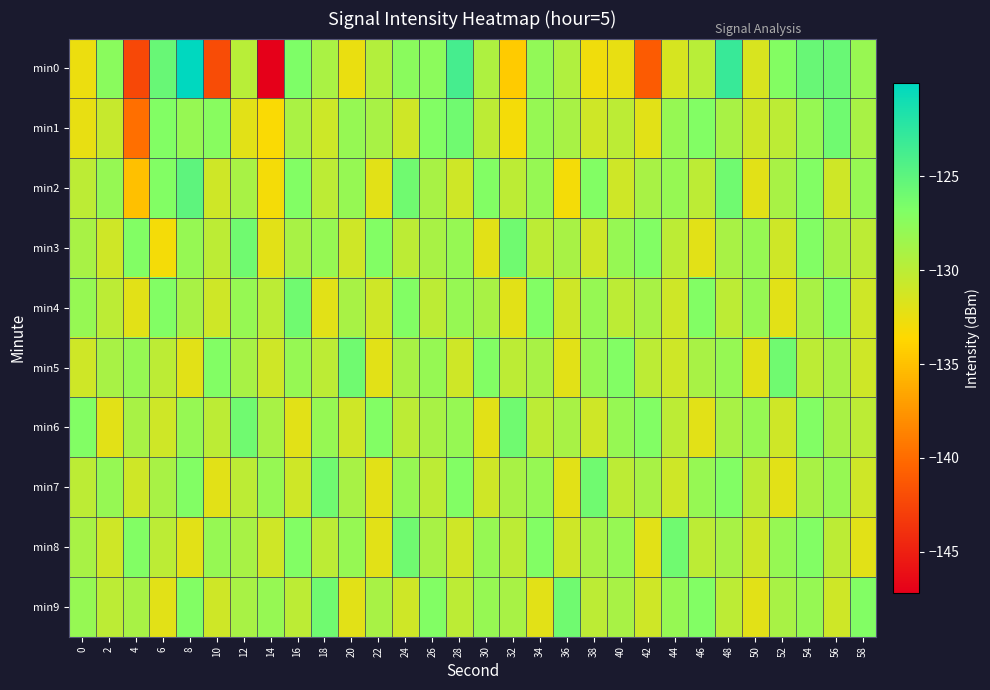

How many distinct data groups are displayed?

10